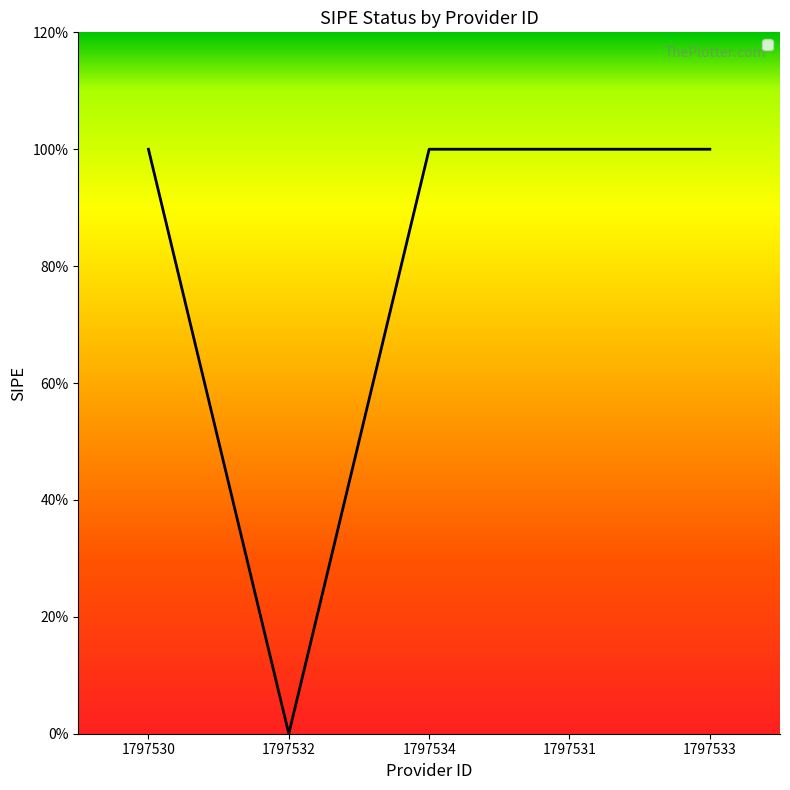

True or false: the data shows 1 at 1797534.

True